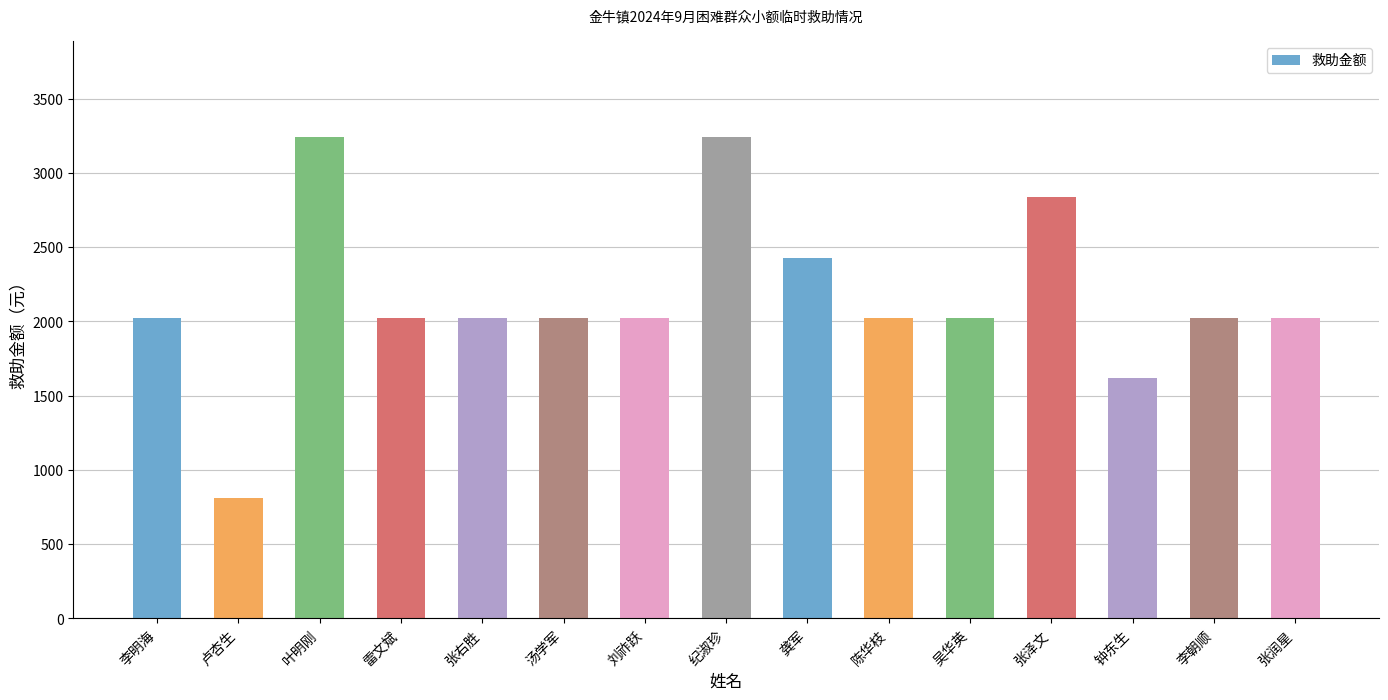

What is the change in value from 汤学军 to 张泽文?

+810